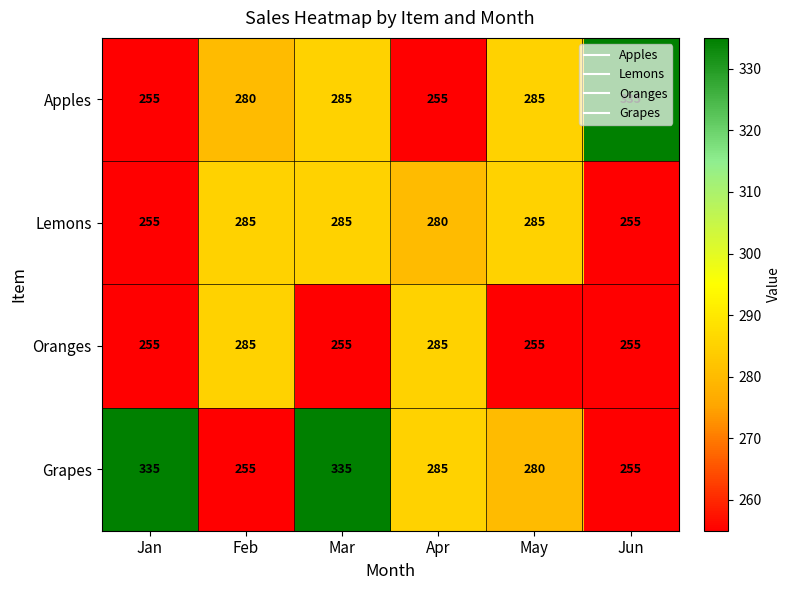

What value does the Lemons series have at May, to the nearest 5?

285